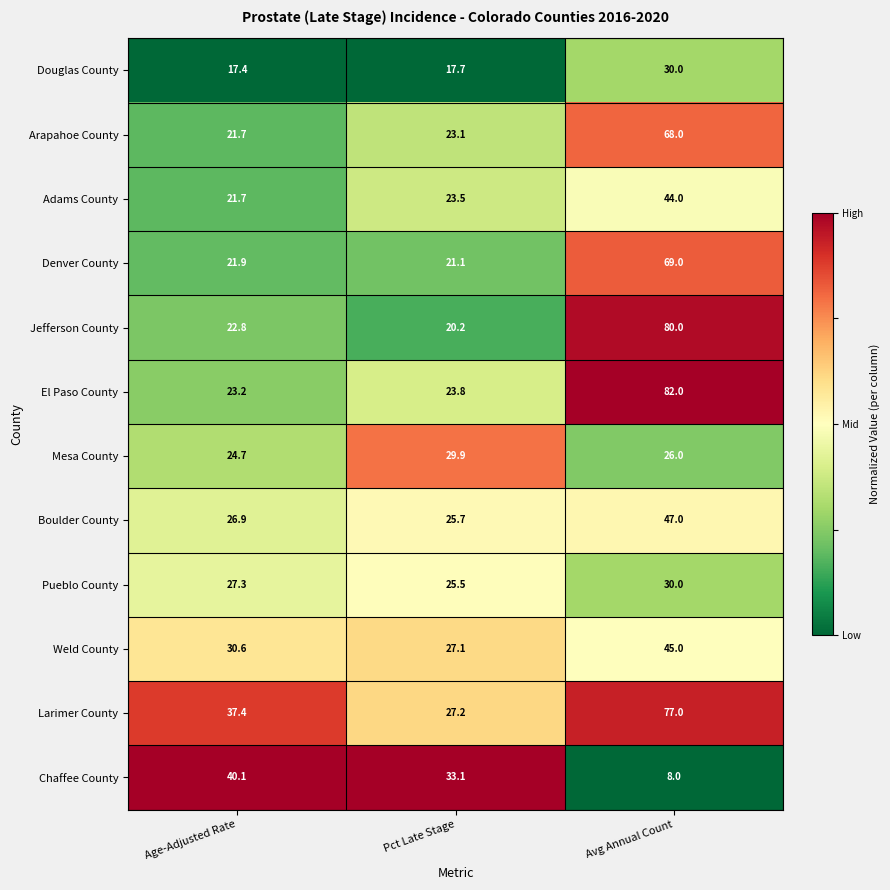

What is the sum of all Larimer County values?

141.6